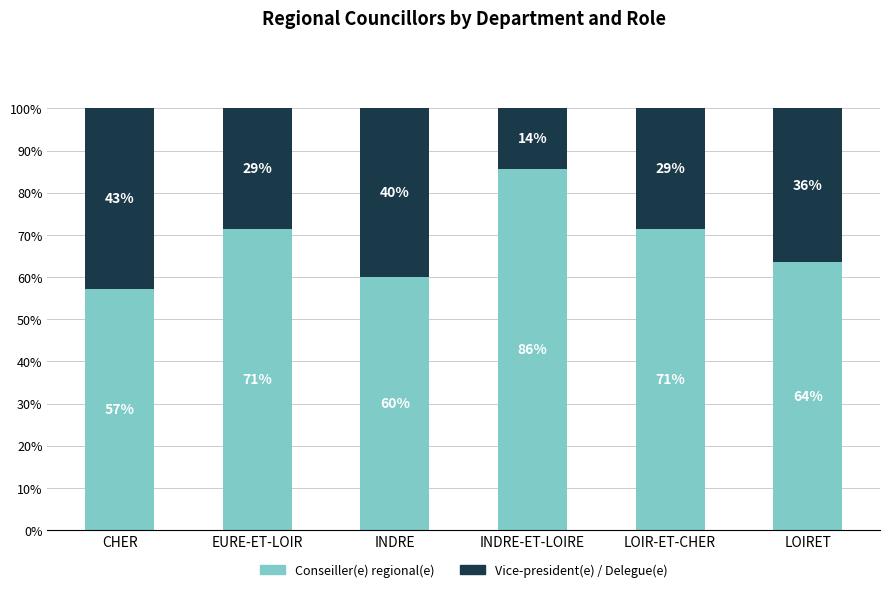

List the labels in order of Conseiller(e) regional(e) value, smallest first.

CHER, INDRE, LOIRET, EURE-ET-LOIR, LOIR-ET-CHER, INDRE-ET-LOIRE